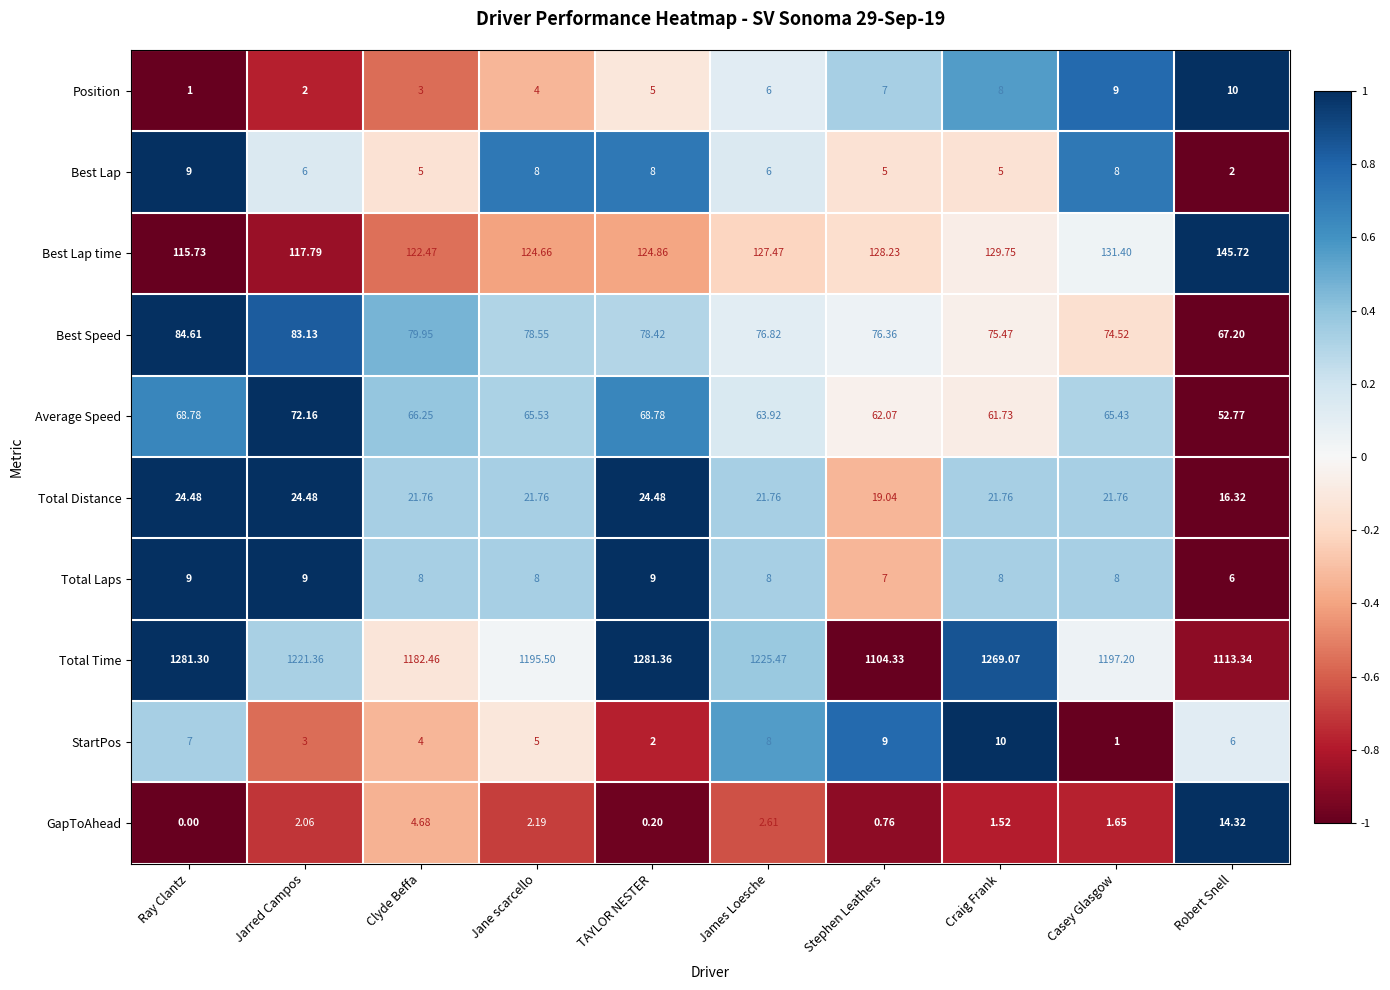

Where is Total Distance nearest to the value 20?

Stephen Leathers